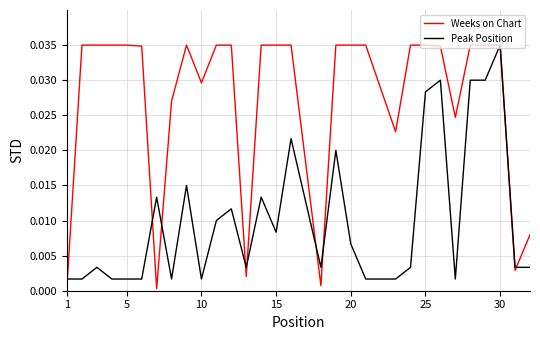

Which series has the widest spread of values?

Weeks on Chart